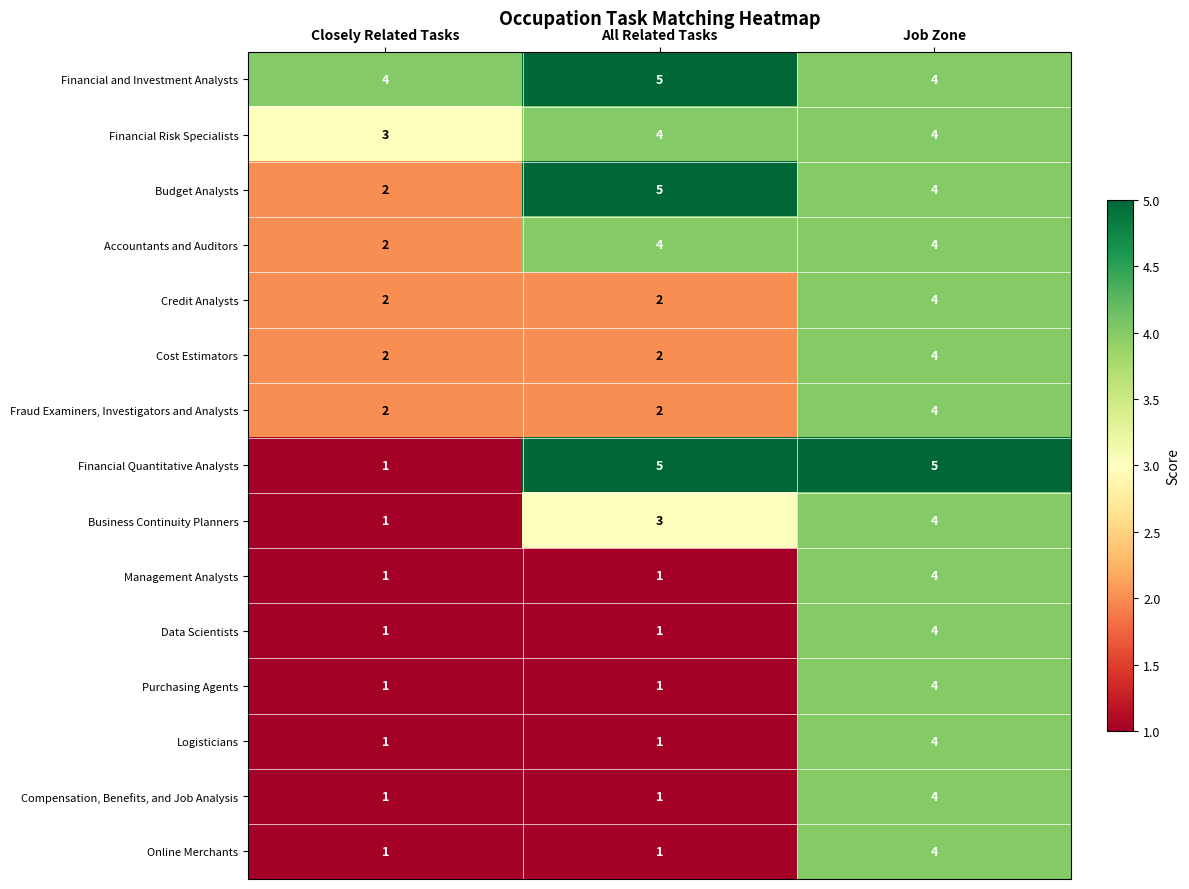

Which series has the largest total across all categories?

Financial and Investment Analysts